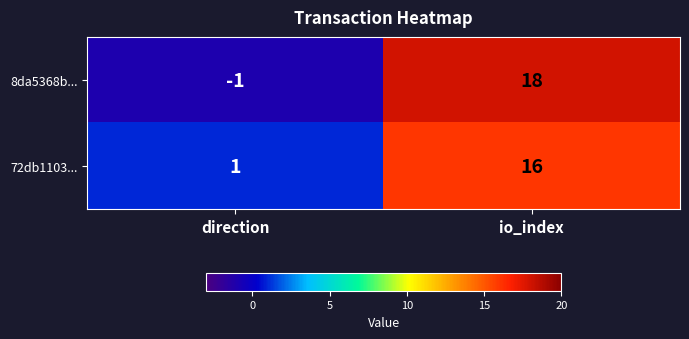

Is it true that 8da5368b... equals 18 at io_index?

True